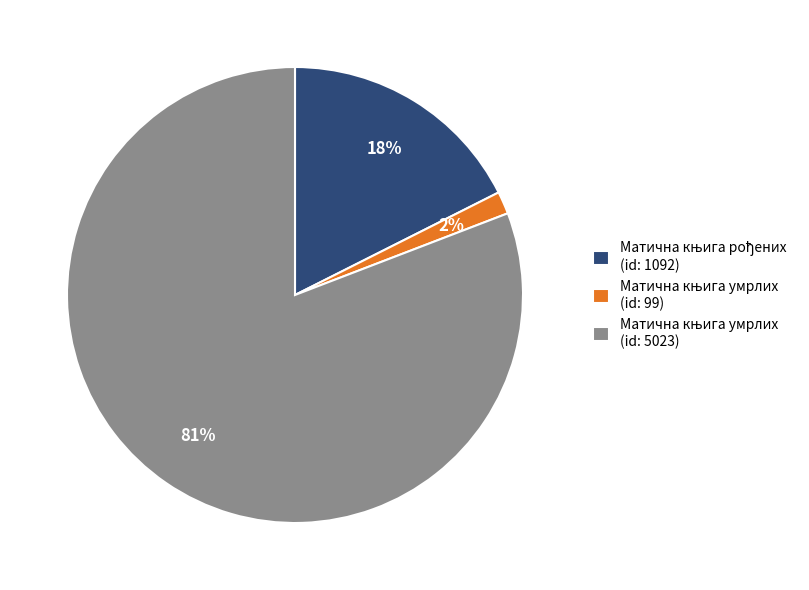

Count the number of slices in the pie.

3